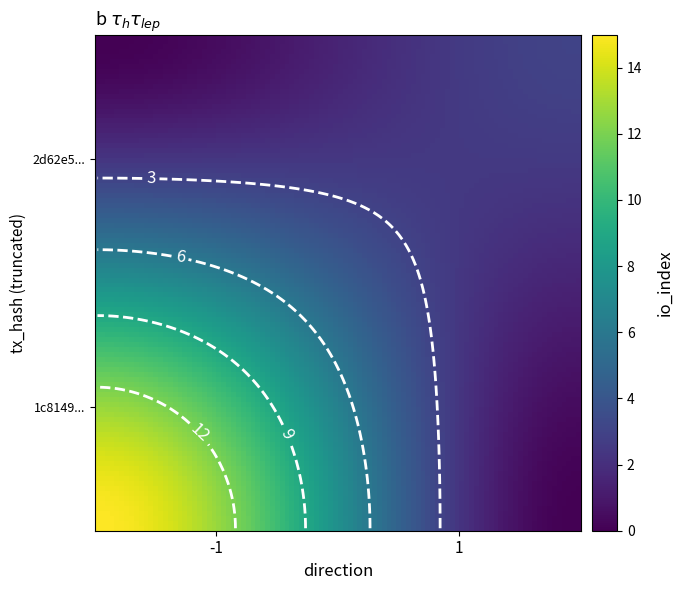

What is the sum of all 2d62e574d1ea3edee84cc6e8779154ea847acf7 values?

12.1